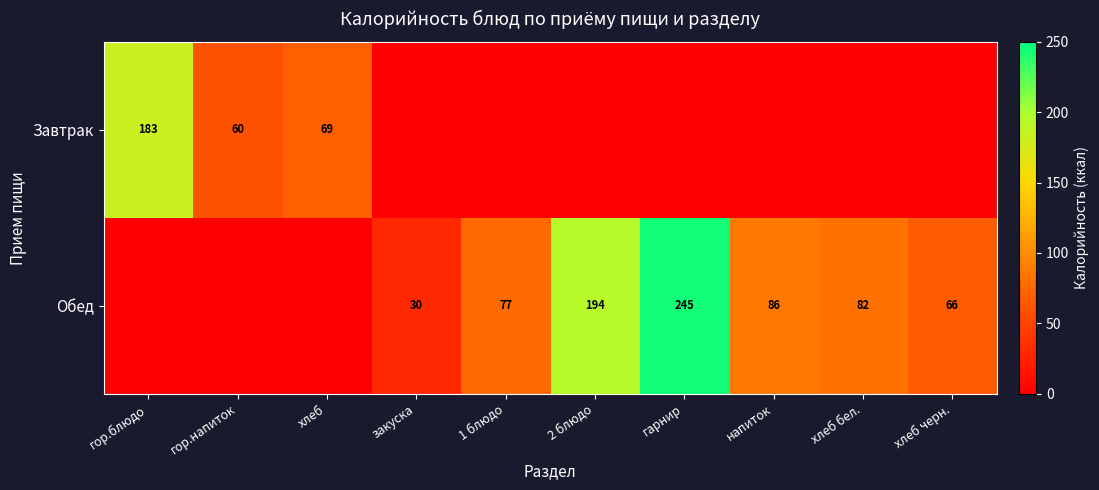

Is it true that Завтрак equals 183 at гор.блюдо?

True